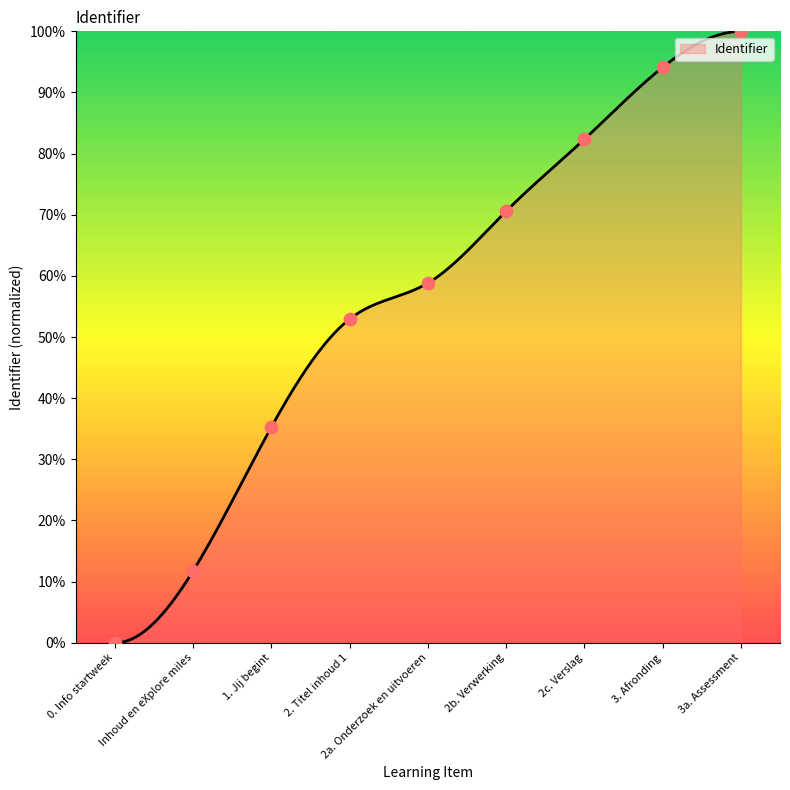

Approximately how many times larger is the value at 3a. Assessment compared to 2c. Verslag?

1.2